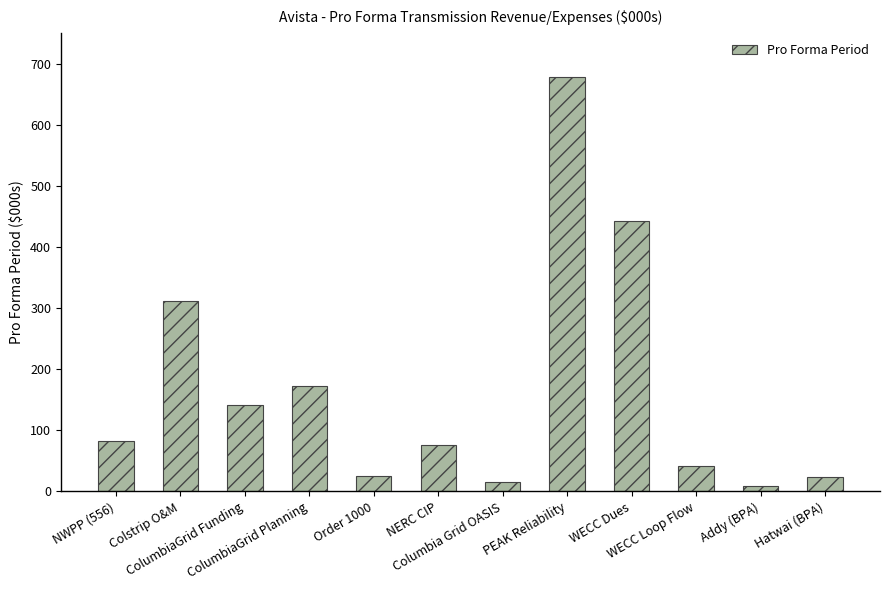

What is the sum of all values?

2019